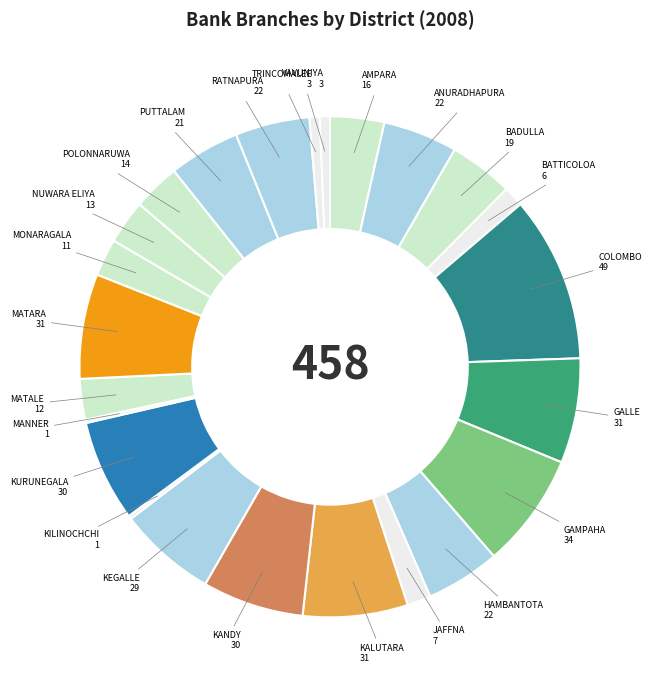

Does any single category account for the majority?

No